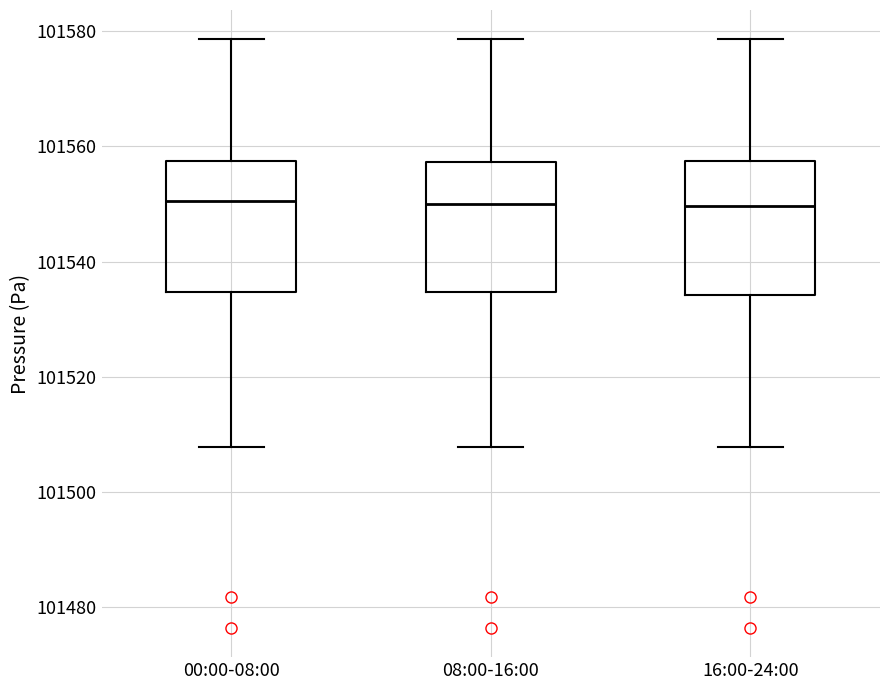

Reading left to right, transcribe this box plot: for each box, give where its median line is, the range the box spans, and where its two whiskers end, as read against the y-axis. The values are not printed on the chart, so give them approximately, as read against the axis.

00:00-08:00: median 101550, box 101534 to 101558, whiskers 101508 to 101578
08:00-16:00: median 101550, box 101534 to 101558, whiskers 101508 to 101578
16:00-24:00: median 101550, box 101534 to 101558, whiskers 101508 to 101578